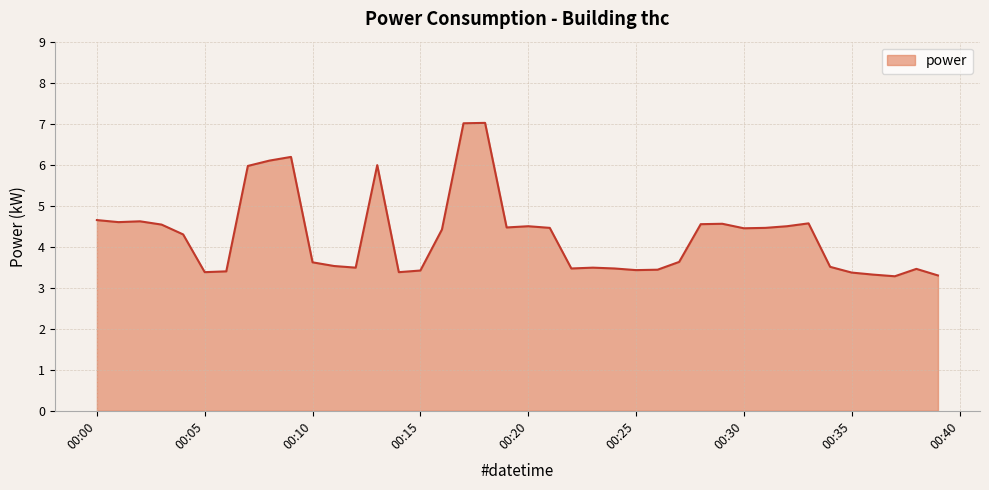

What is the greatest value displayed?

7.0